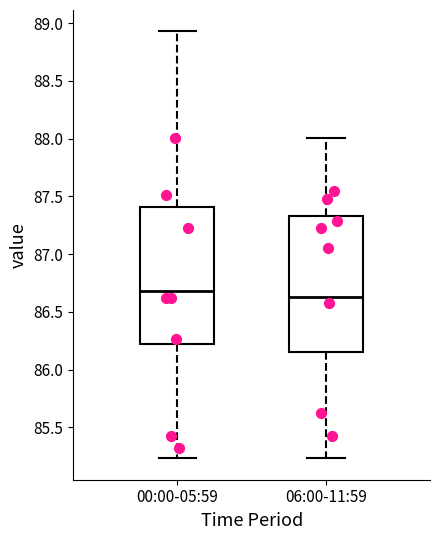

Reading left to right, transcribe this box plot: for each box, give where its median line is, the range the box spans, and where its two whiskers end, as read against the y-axis. The values are not printed on the chart, so give them approximately, as read against the axis.

00:00-05:59: median 86.70, box 86.25 to 87.40, whiskers 85.25 to 88.95
06:00-11:59: median 86.65, box 86.15 to 87.35, whiskers 85.25 to 88.00